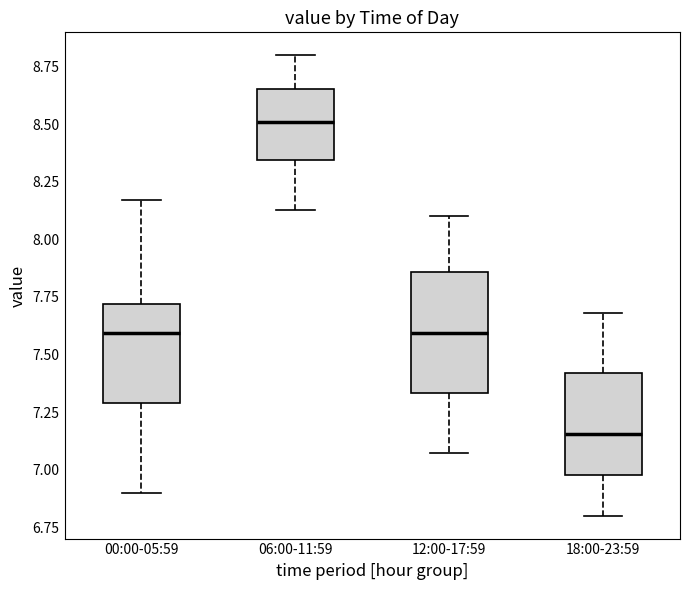

Which box is the tallest, from its lower edge to its upper edge?

12:00-17:59